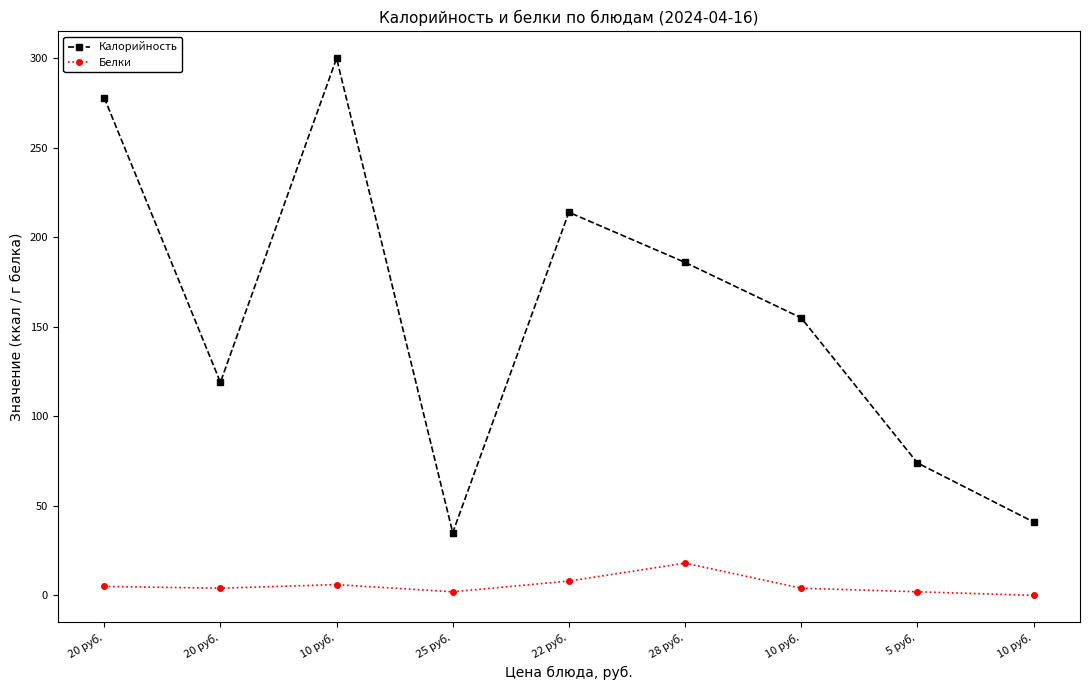

True or false: Белки and Калорийность cross at least once.

False